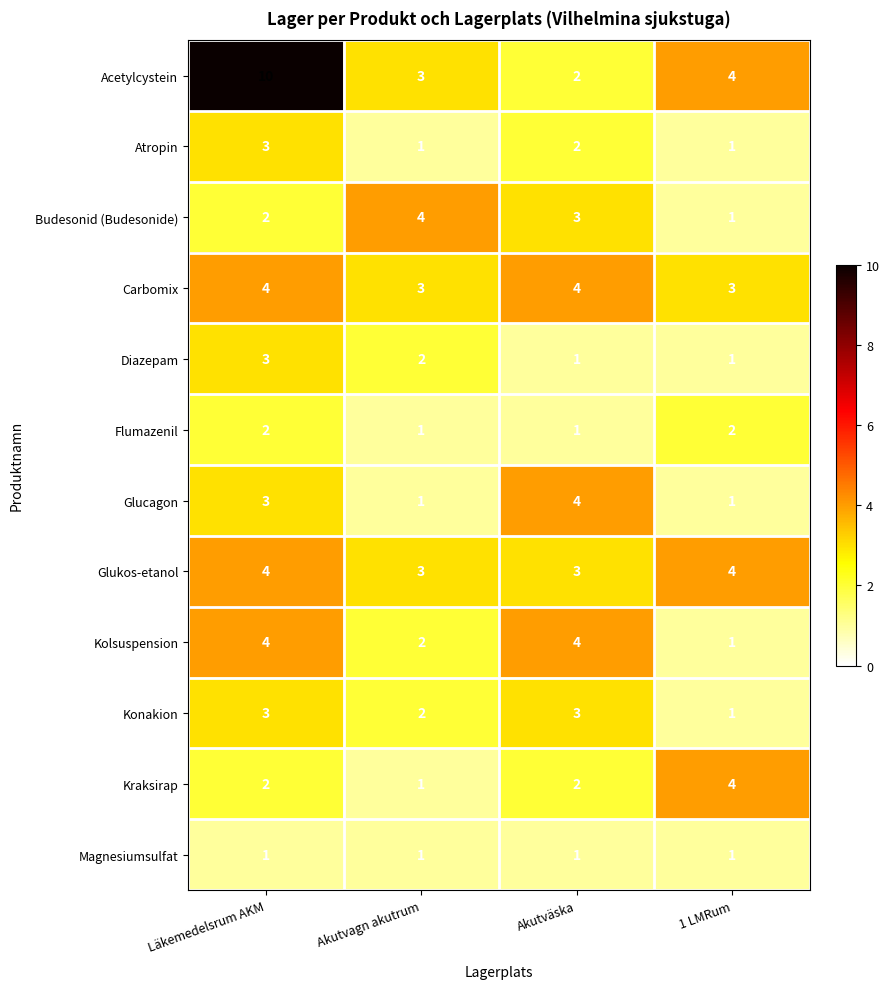

What is the average value of the Acetylcystein series?

5